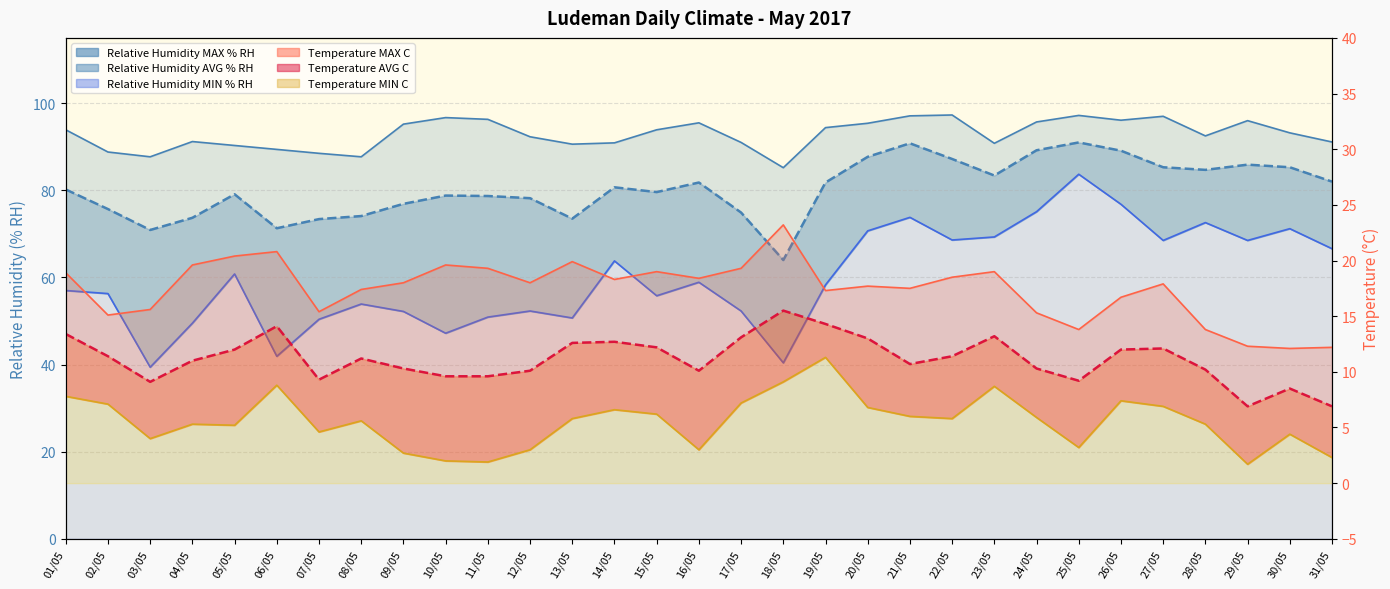

True or false: Relative Humidity MAX % RH and Relative Humidity MIN % RH intersect in this chart.

False